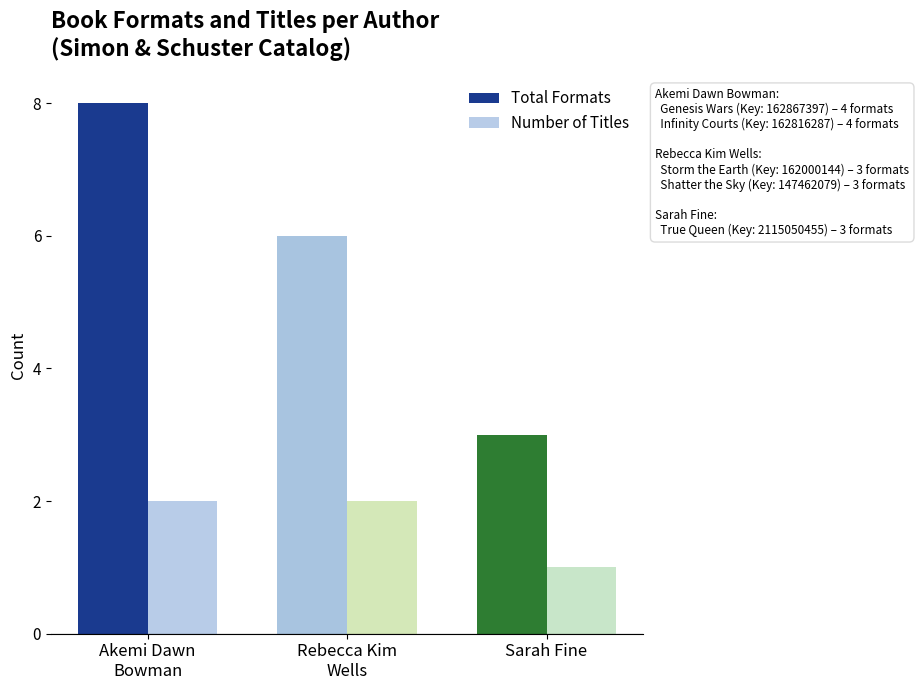

Which category has the highest value in the Total Formats series?

Akemi Dawn
Bowman